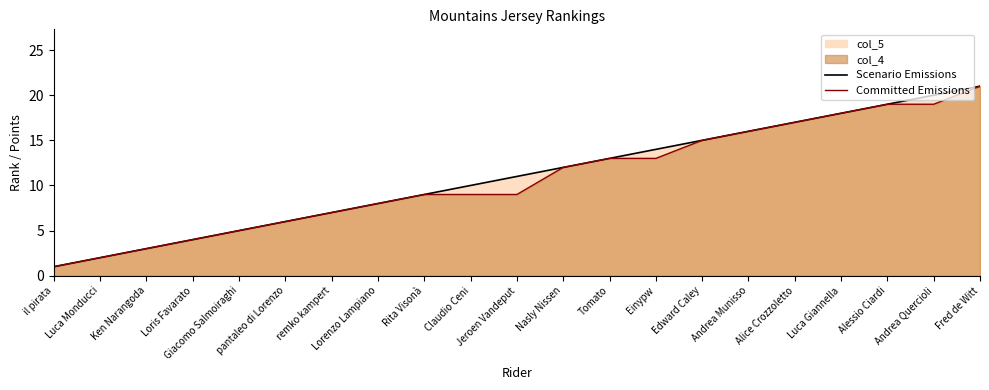

At which category does the chart reach its minimum across all series?

il pirata